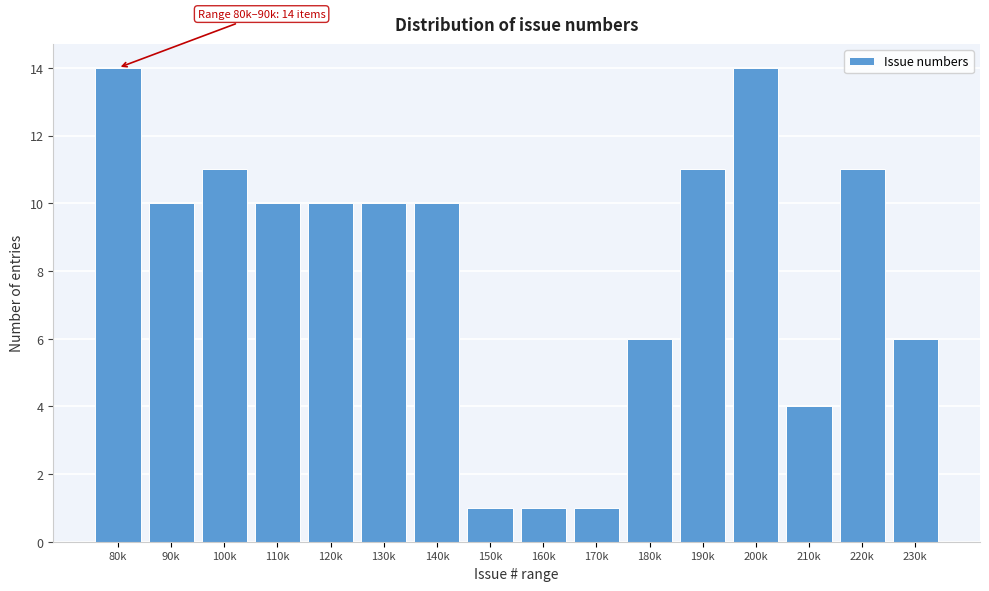

Reading right to left, transcribe all the data shown in this chart.

230k=6	220k=11	210k=4	200k=14	190k=11	180k=6	170k=1	160k=1	150k=1	140k=10	130k=10	120k=10	110k=10	100k=11	90k=10	80k=14